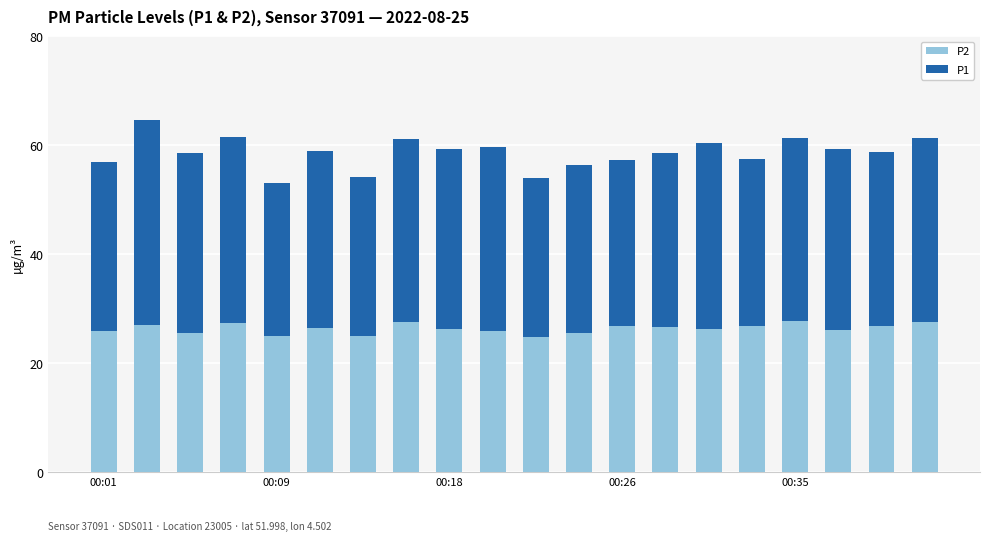

How many distinct data groups are displayed?

2